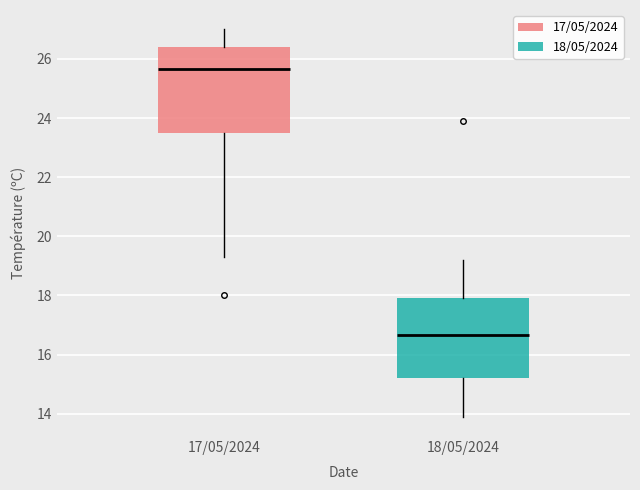

Which box has the lowest median line?

18/05/2024